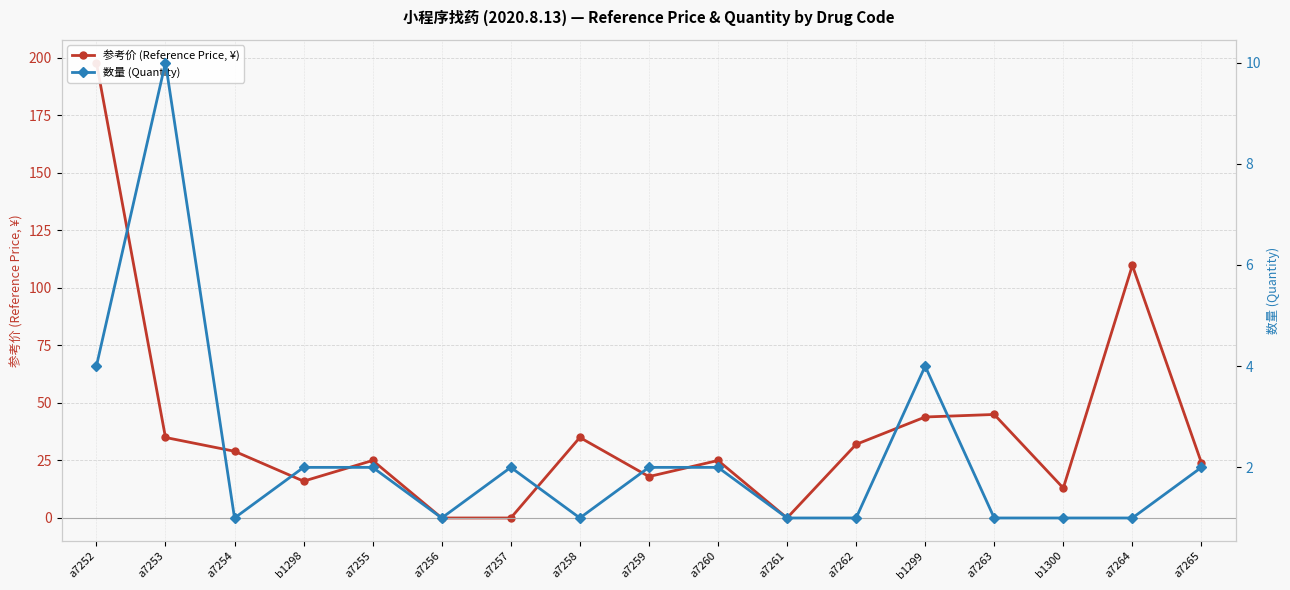

True or false: 参考价 (Reference Price, ¥) has more than 0 points higher than both neighbors.

True